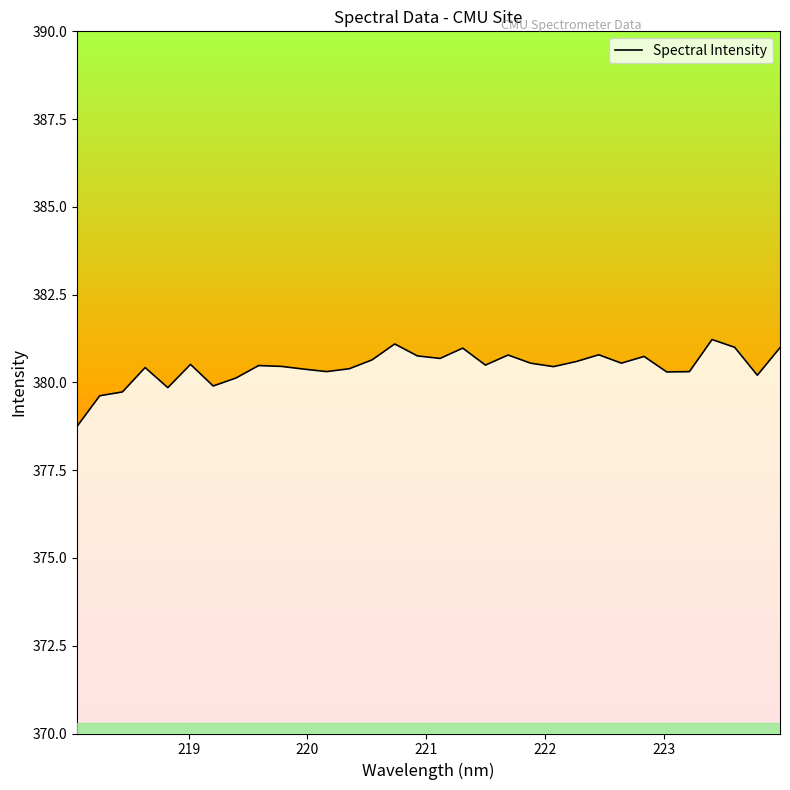

What is the difference between the maximum and minimum values?

2.5